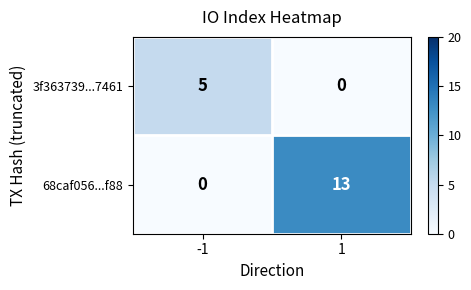

Rank the categories by 3f363739...7461 value from highest to lowest.

-1, 1